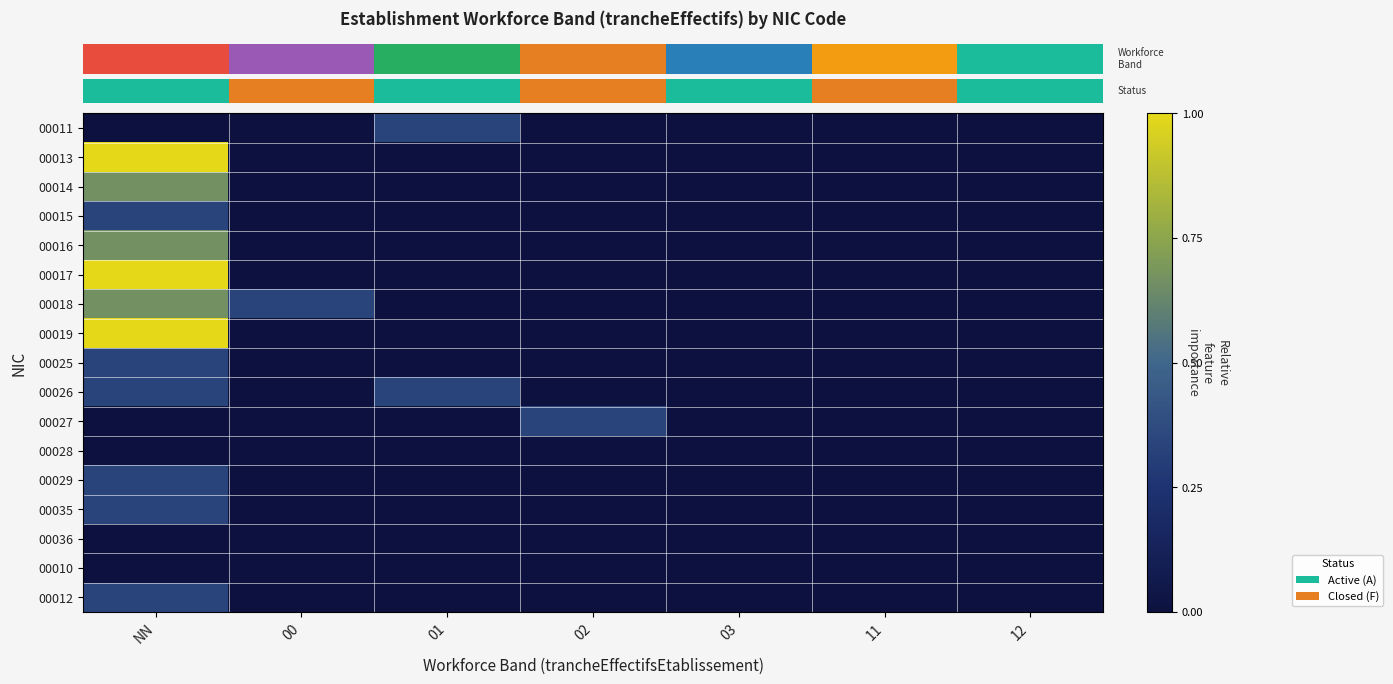

At how many categories does at least one series exceed 0?

4